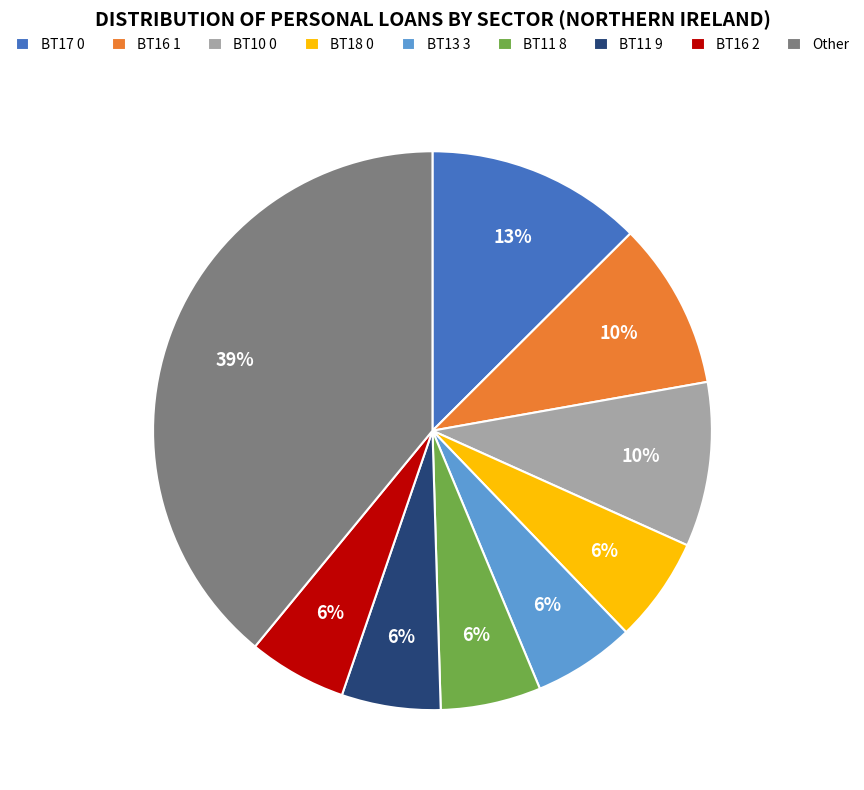

Is BT10 0 the majority of the pie?

No